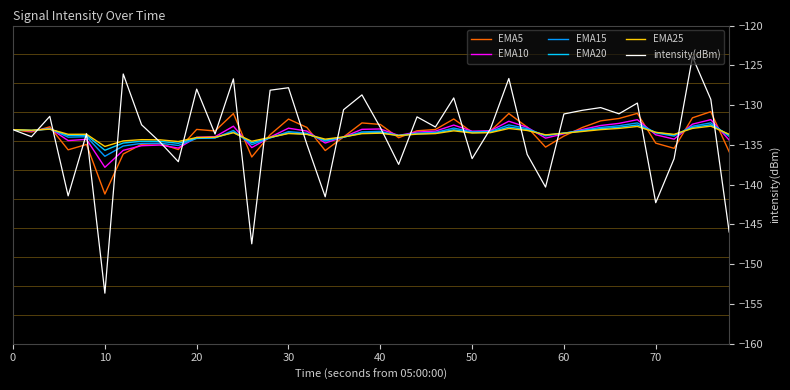

Which series has the largest range (max minus min)?

intensity(dBm)